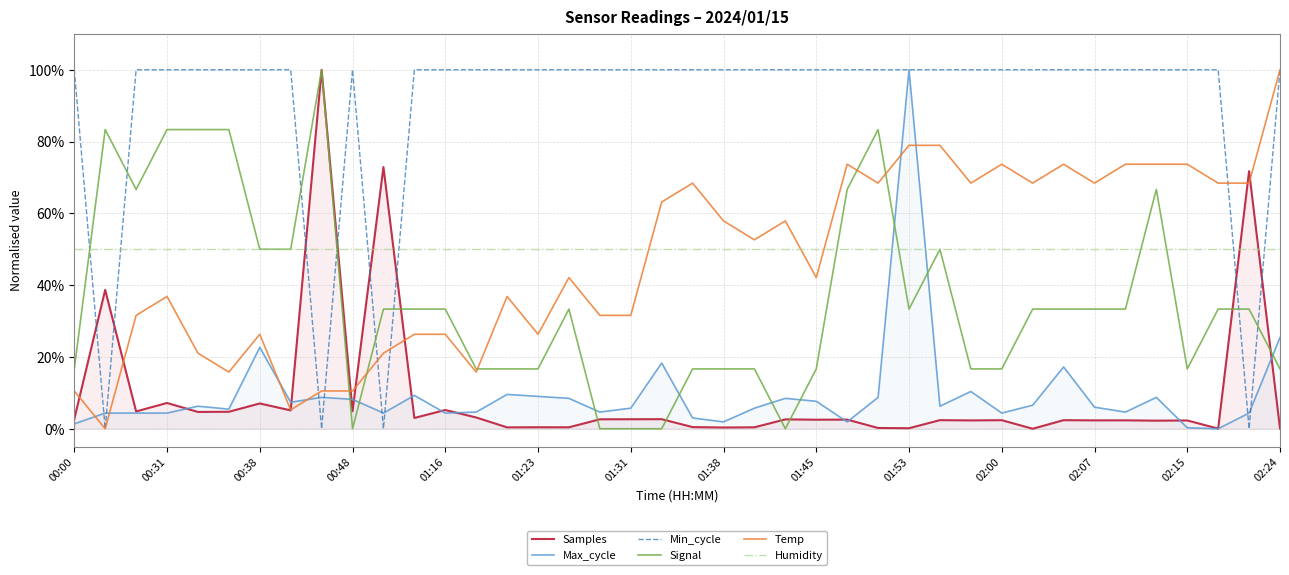

What is the difference between the second highest and minimum values in the Samples series?

0.7